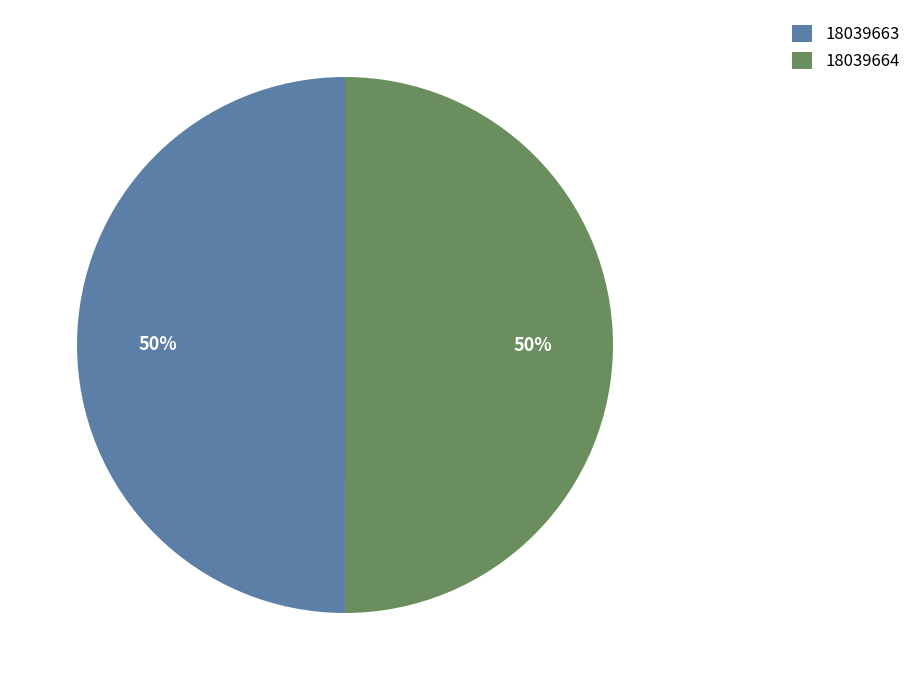

The 18039664 slice represents 50% of the pie. True or false?

True